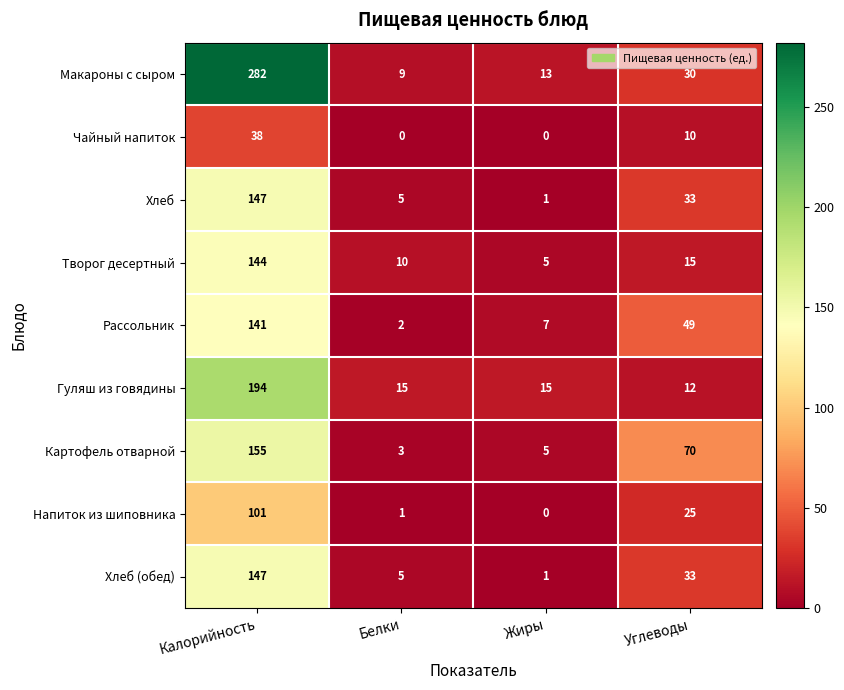

What is the difference between the highest and lowest values at Калорийность?

244